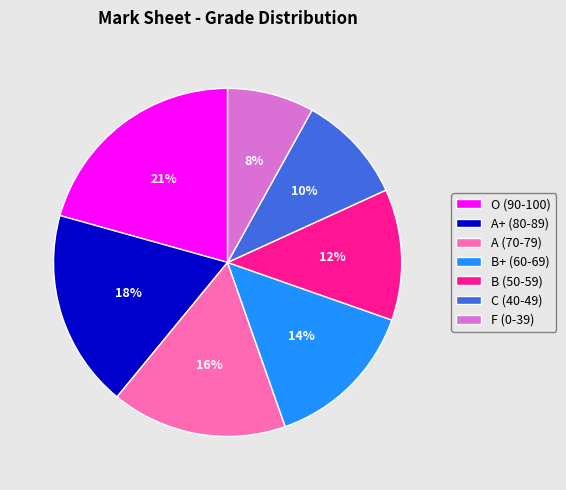

Which slice is the largest?

O (90-100)